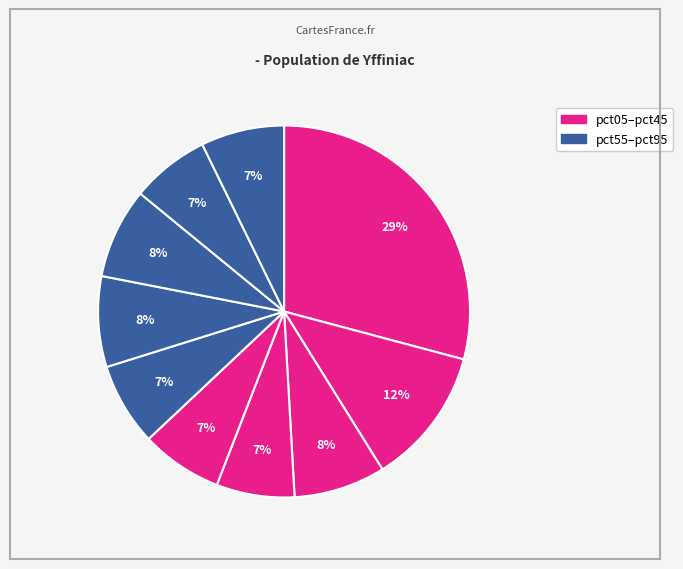

Does any single category account for the majority?

No